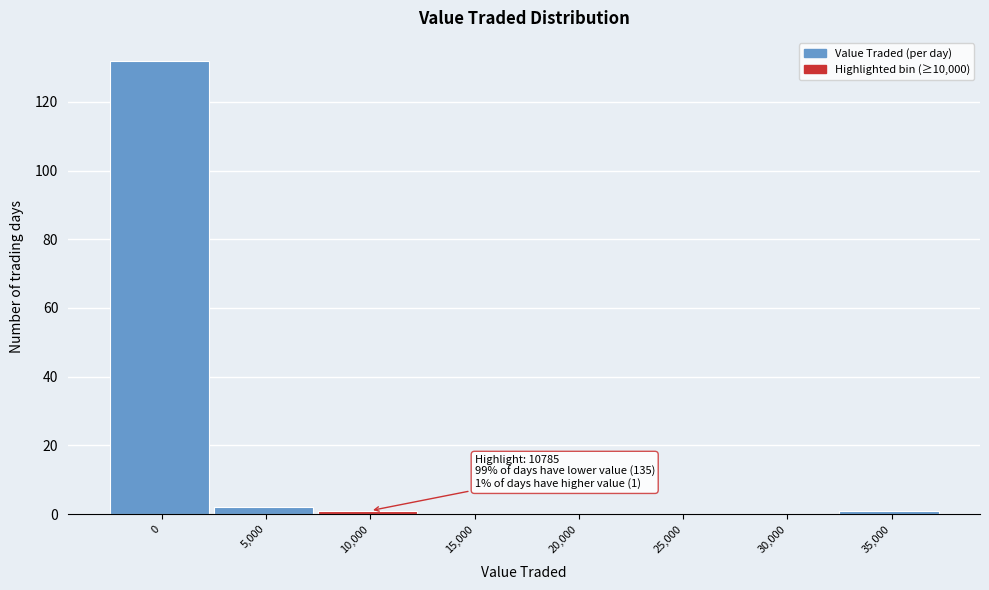

Reading left to right, what are all the values shown in this chart?

0=132	5,000=2	10,000=1	15,000=0	20,000=0	25,000=0	30,000=0	35,000=1